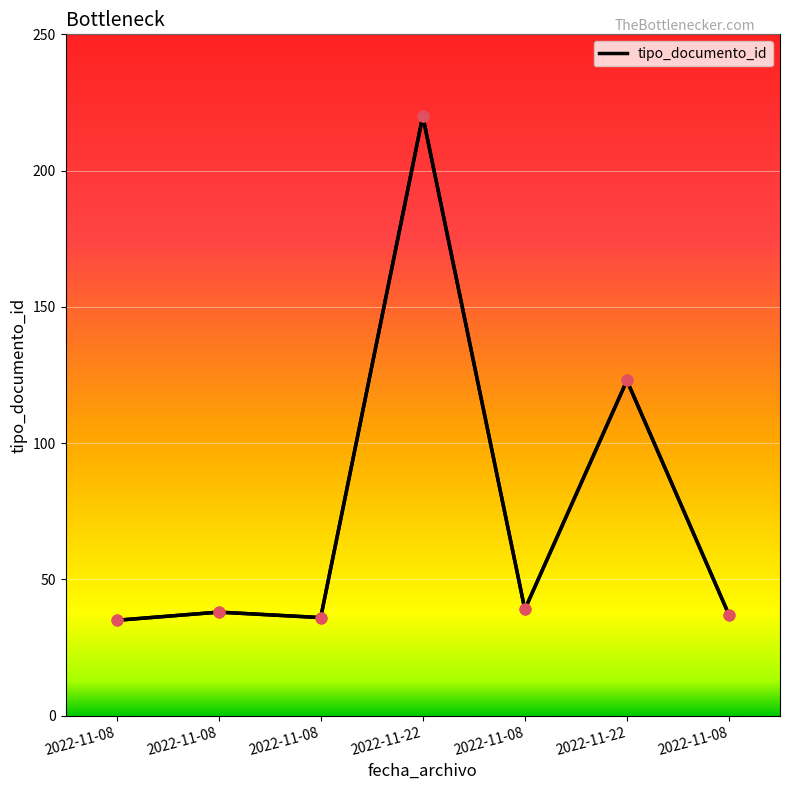

What is the ratio of the value at 2022-11-08 to the value at 2022-11-08?

1.0